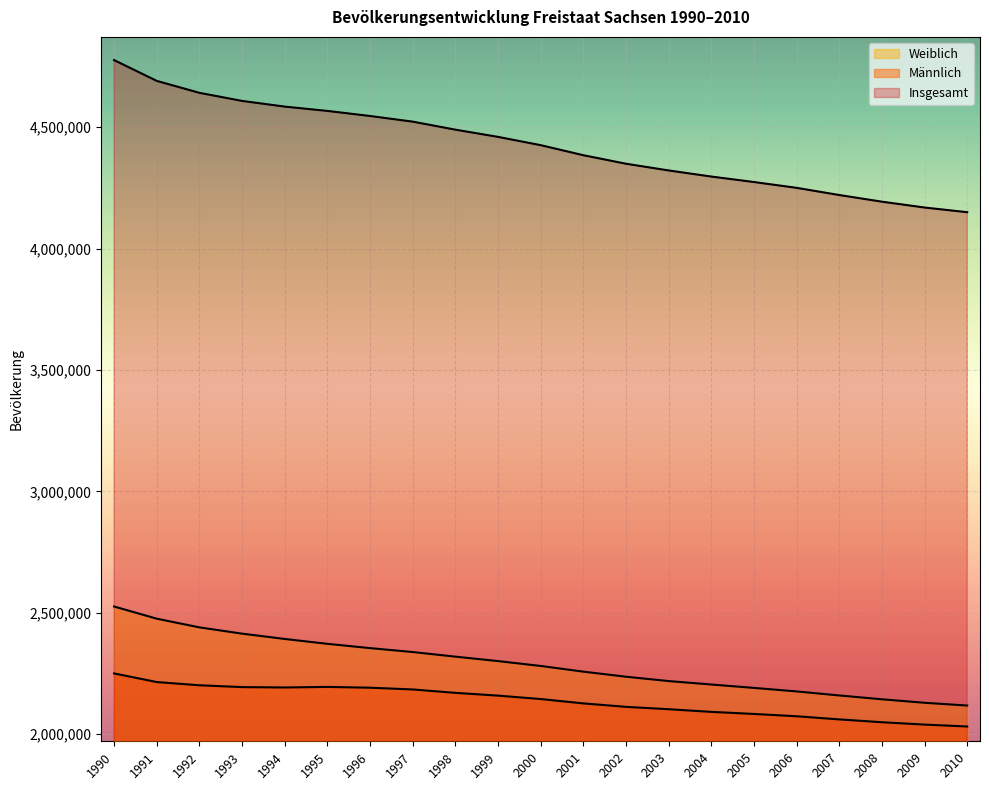

True or false: Insgesamt has more than 0 interior local peaks.

False